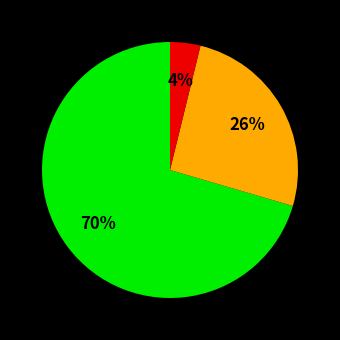

To the nearest percent, what is the average slice percentage?

33%